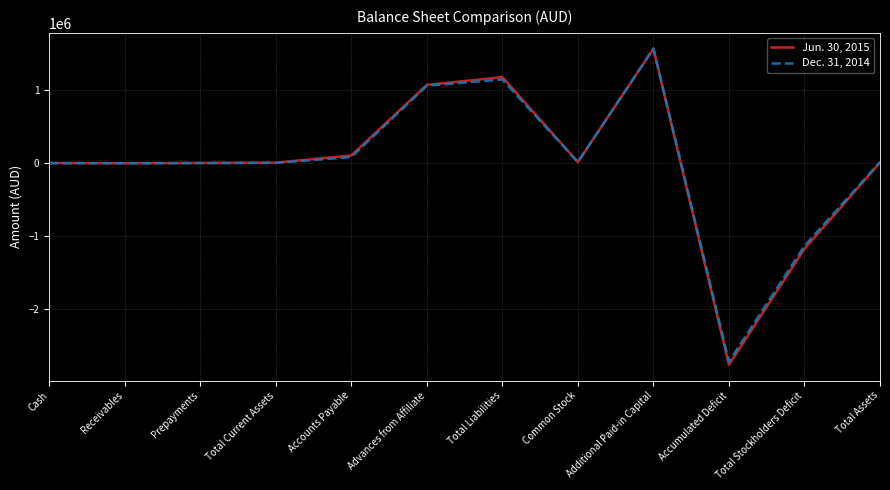

What is the spread (max minus min) of values at Accumulated Deficit?

39901